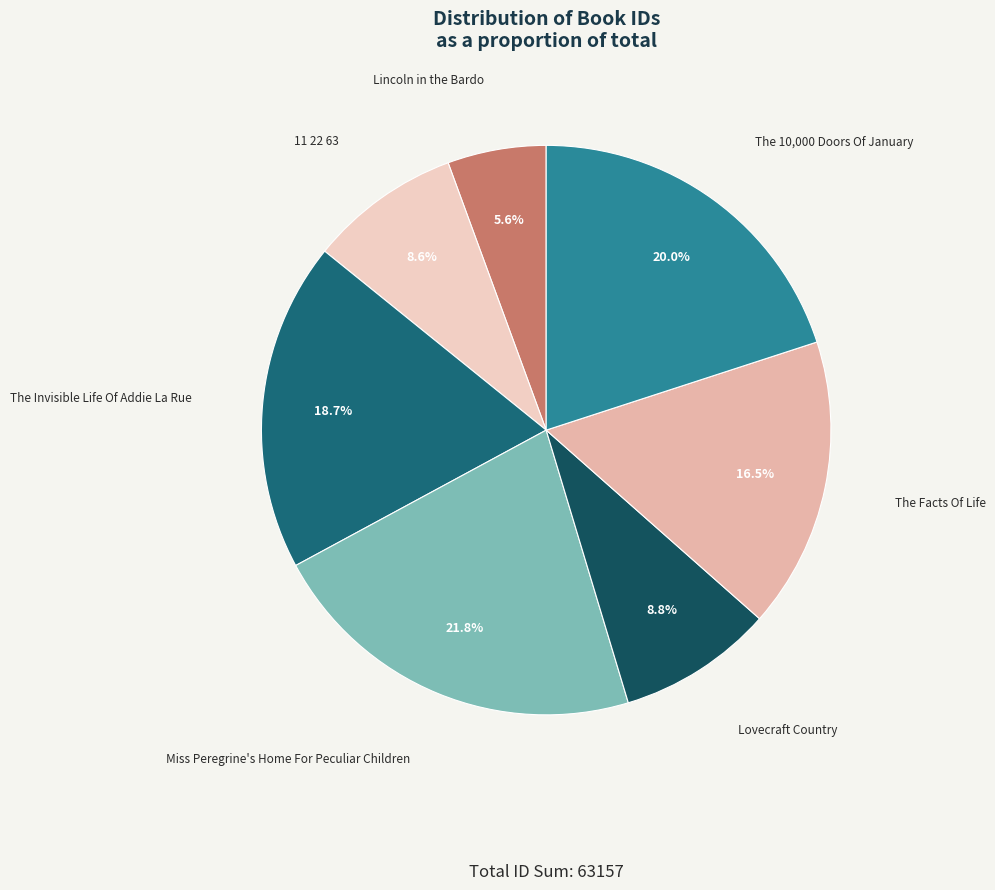

Which category has the smallest portion of the pie?

Lincoln in the Bardo